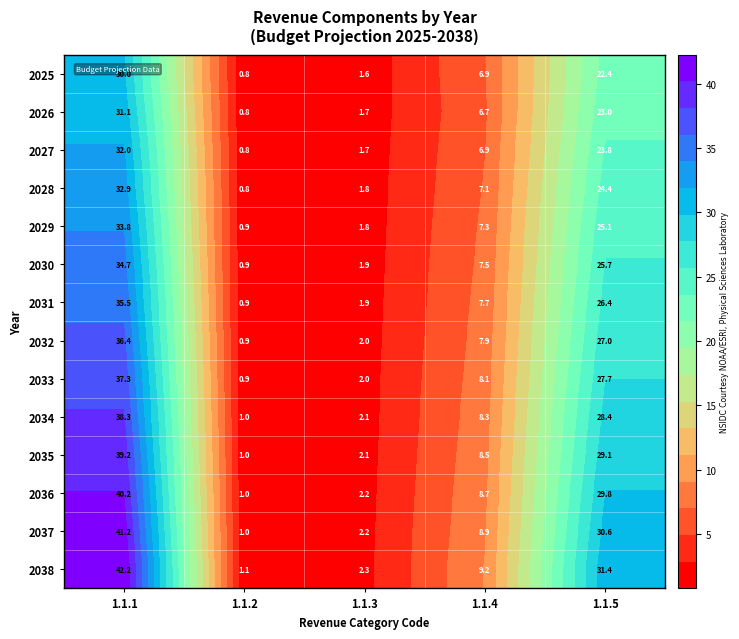

At which label does 2038 first exceed 9?

1.1.1